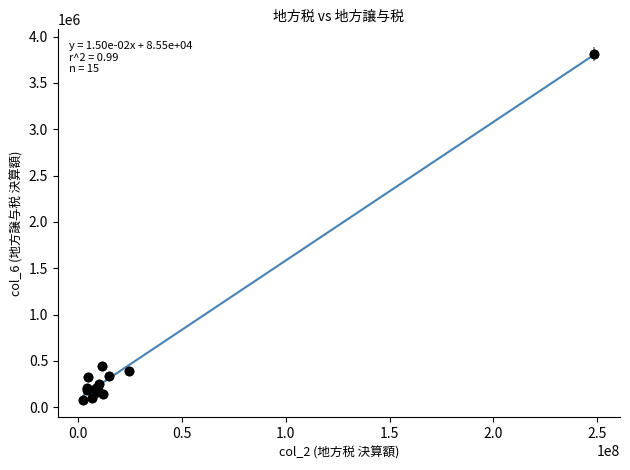

What Y value in the scatter plot is closest to 1946193?

448900